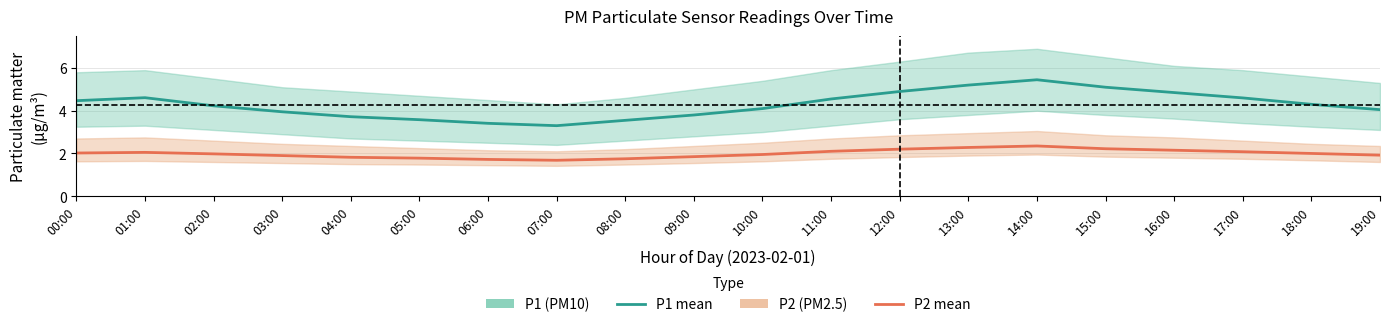

What is the label of the 12th point from the left?

11:00